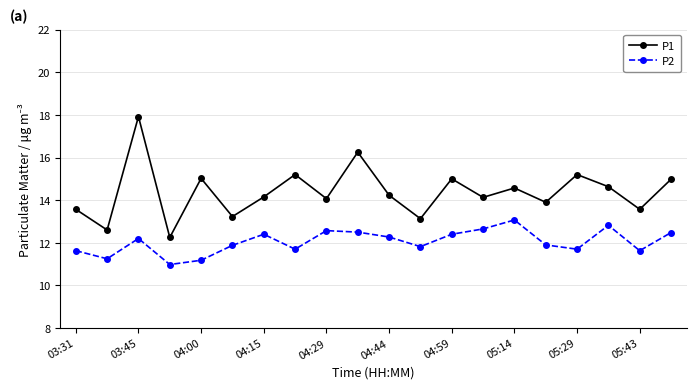

True or false: P2 and P1 cross at least once.

False